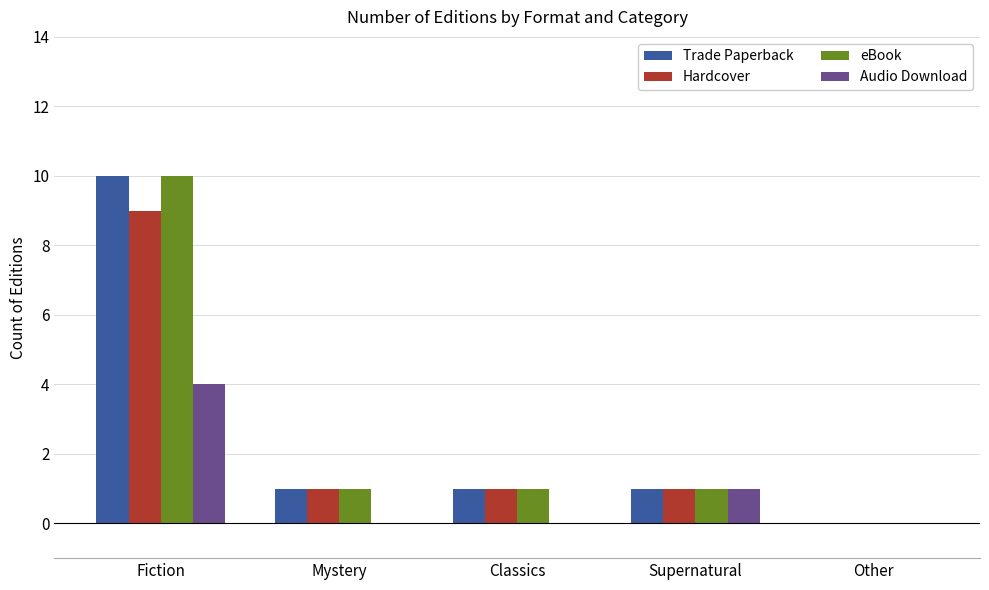

The value of eBook at Mystery is 1. True or false?

True